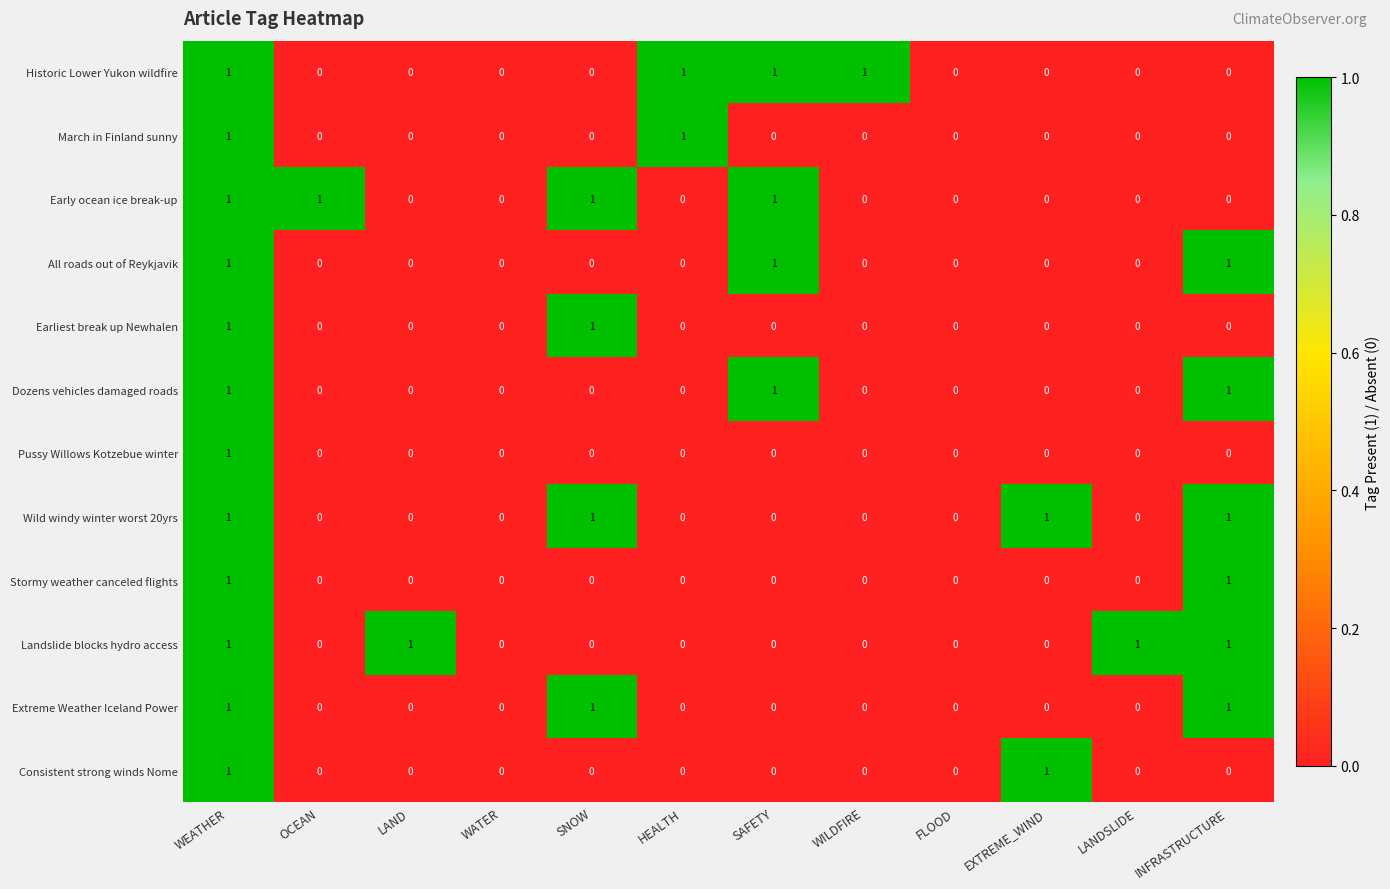

How many data points does each series have?

12